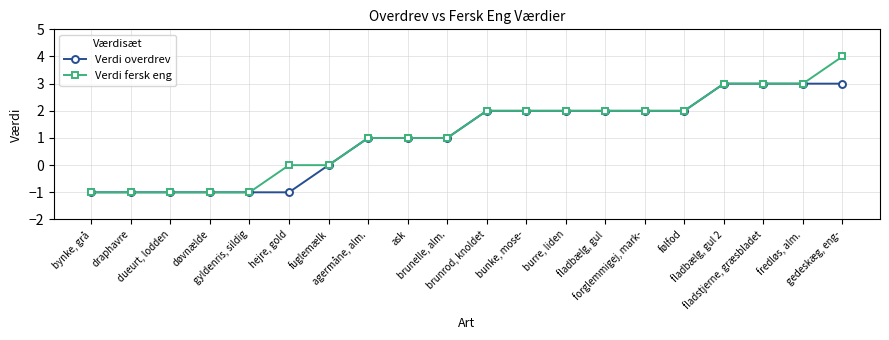

Rank the series by their maximum value, from lowest to highest.

Verdi overdrev, Verdi fersk eng